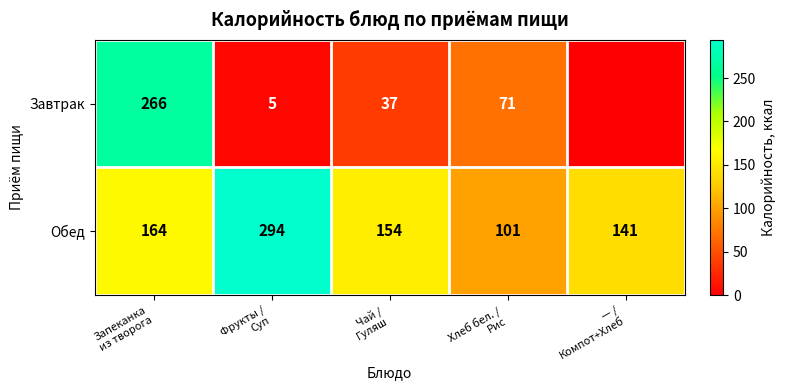

What is the difference between the maximum and second lowest values in the Обед series?

153